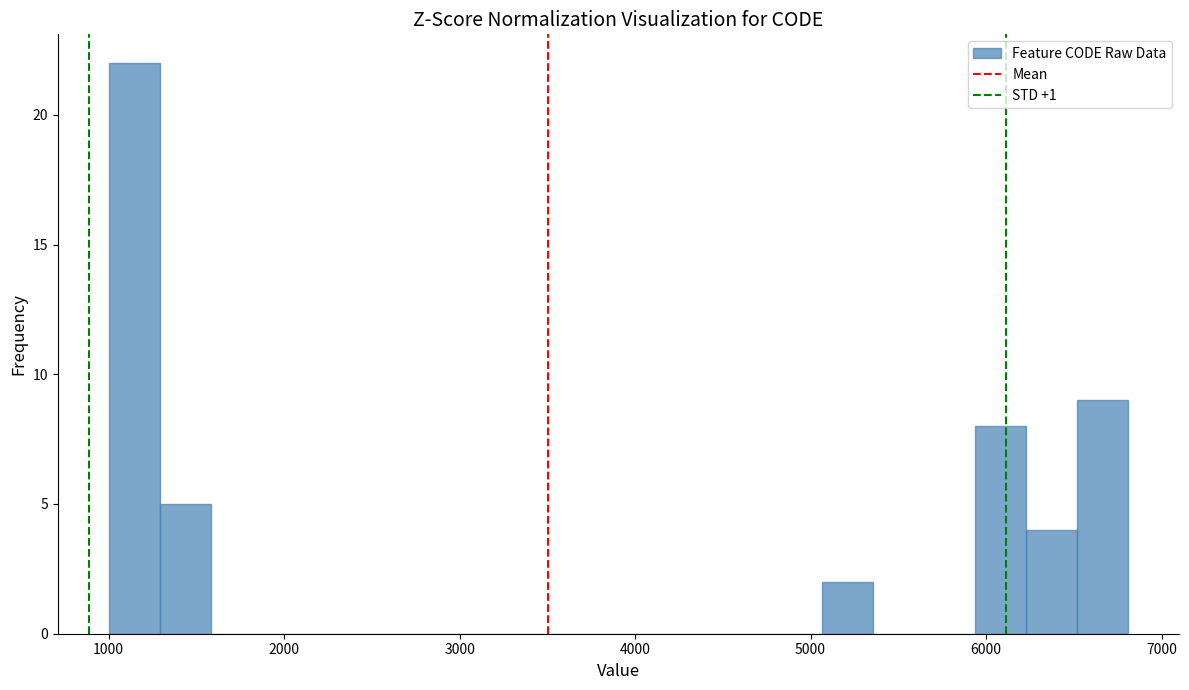

Around what value on the x-axis is the tallest bar? Give the approximate position of its centre, as read against the axis.

1100